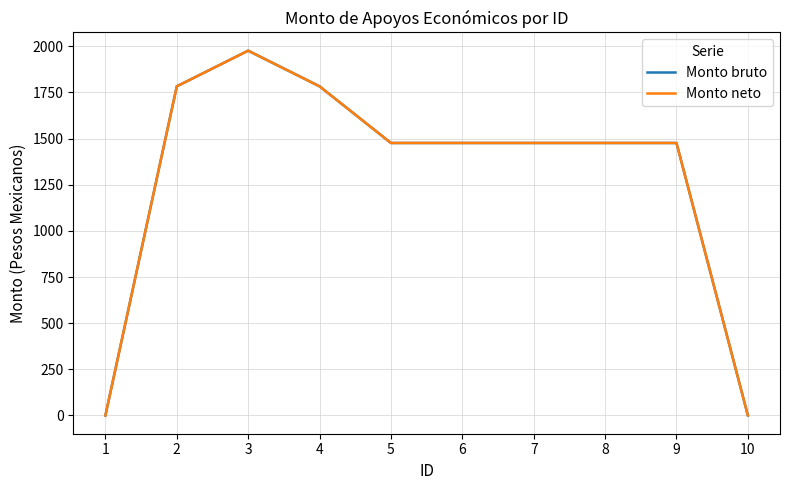

At 5, list the series in order from largest to smallest.

Monto bruto, Monto neto